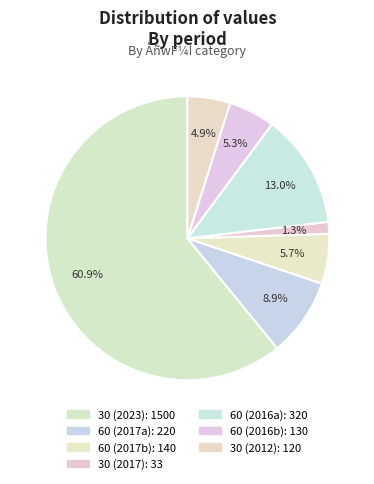

How many slices are in this pie chart?

7